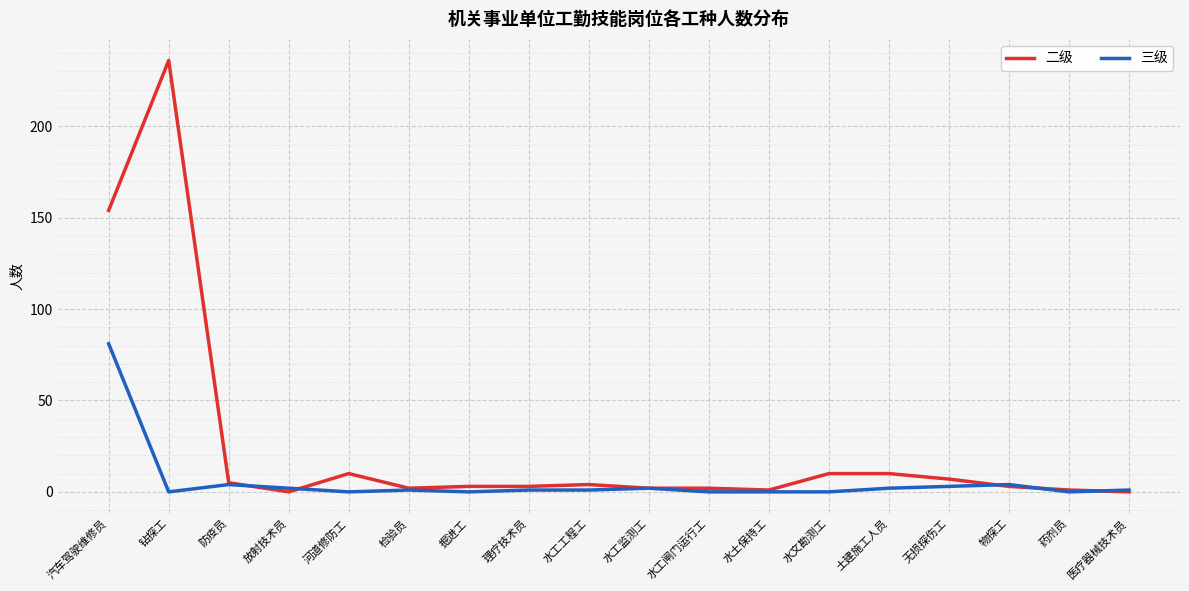

Which series has the widest spread of values?

二级